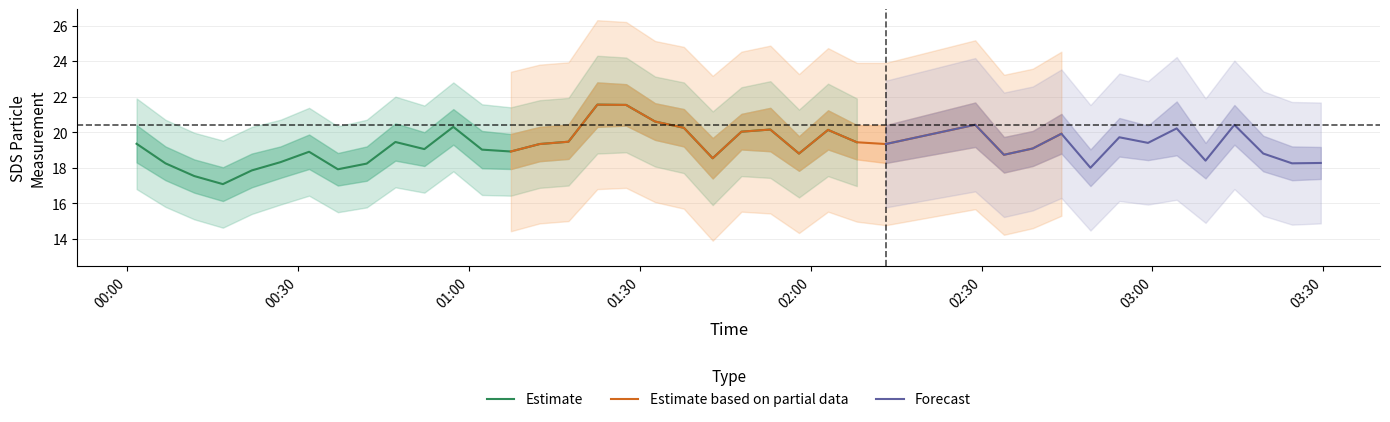

How many lines are shown in the chart?

3